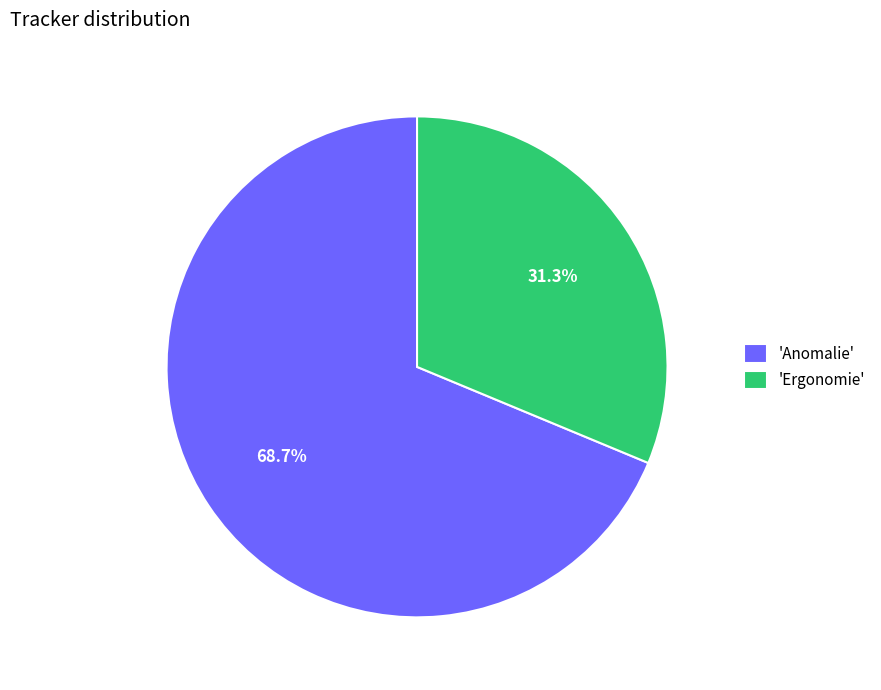

What is the largest slice in the pie chart?

'Anomalie'